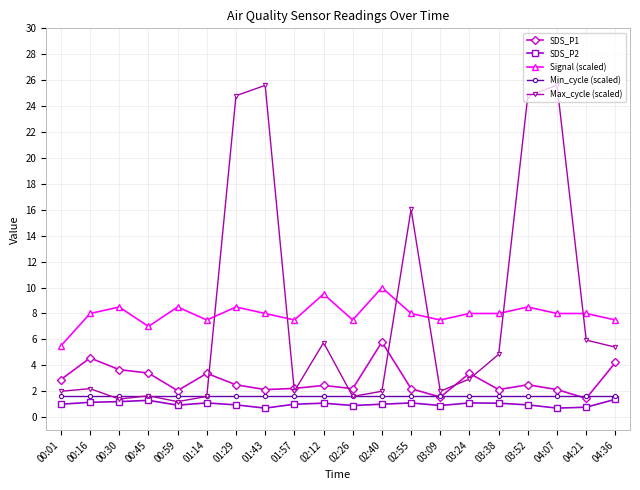

What is the maximum value for SDS_P2?

1.4